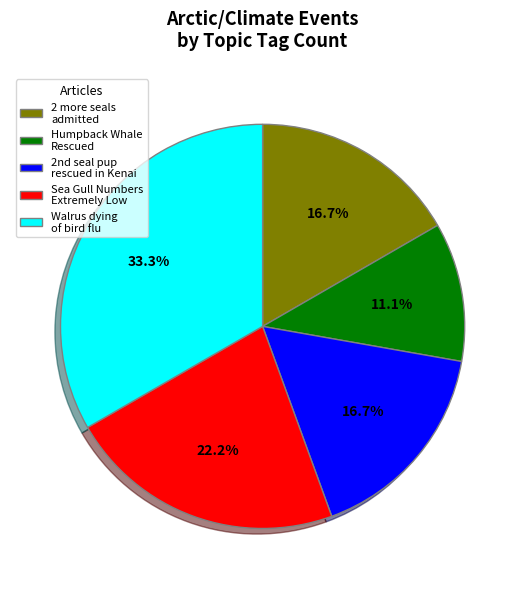

Combined, do Humpback Whale Rescued and 2 more seals admitted account for over 50%?

No